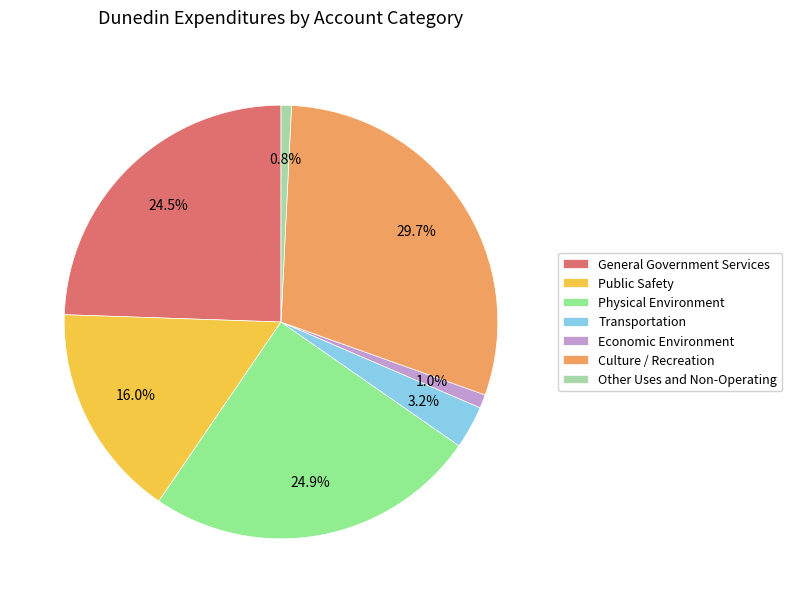

What percentage is the Culture / Recreation slice, to the nearest percent?

30%